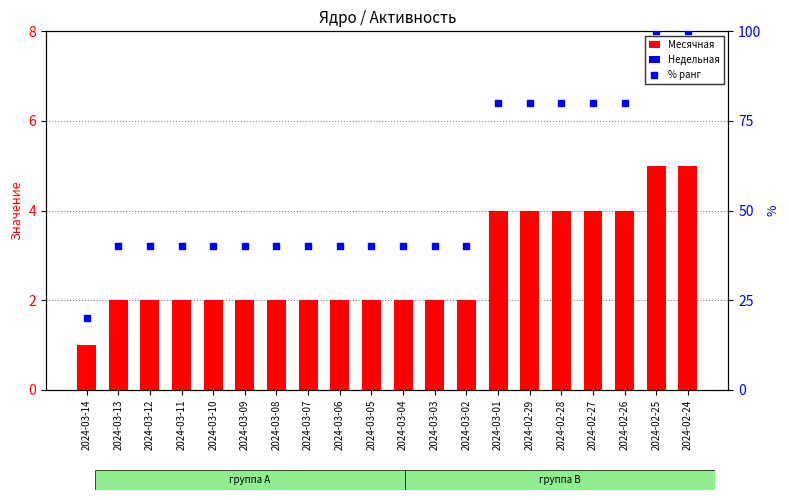

What are all the series names shown in the legend?

Месячная, Недельная, % ранг